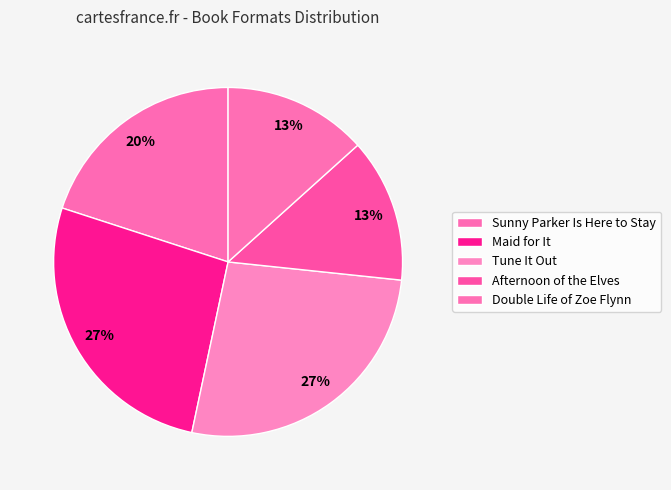

The Tune It Out slice represents 27% of the pie. True or false?

True